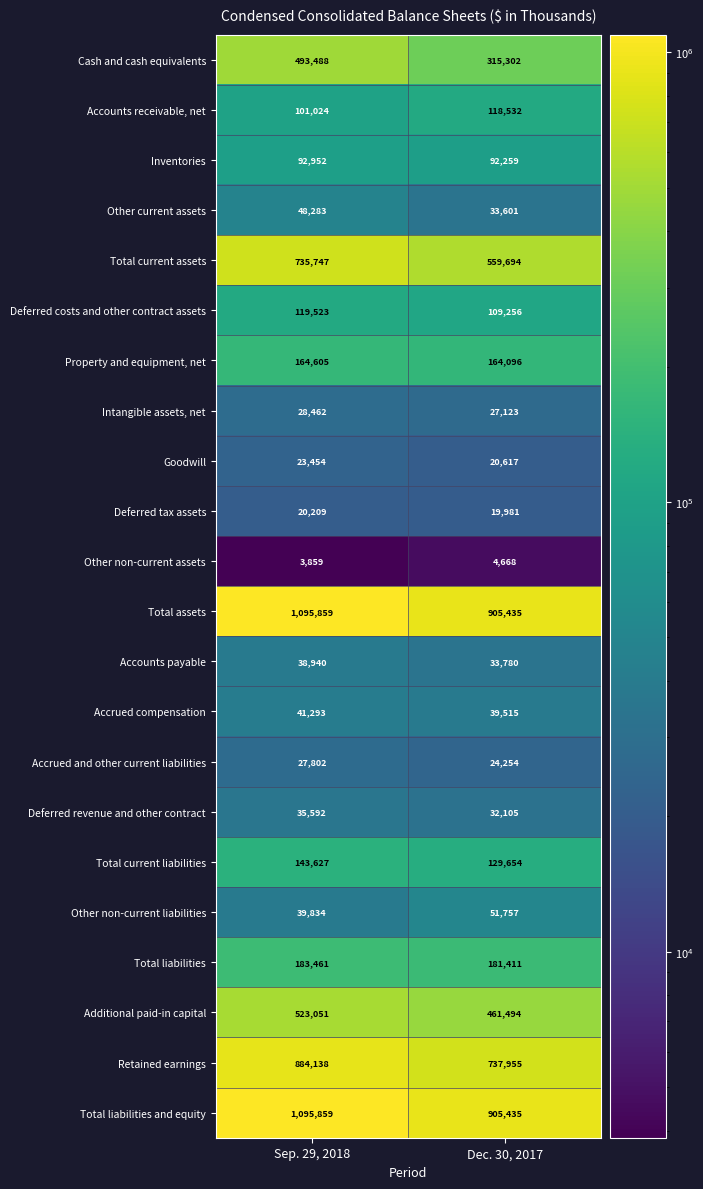

The Total assets series shows 1095859 at Sep. 29, 2018. True or false?

True